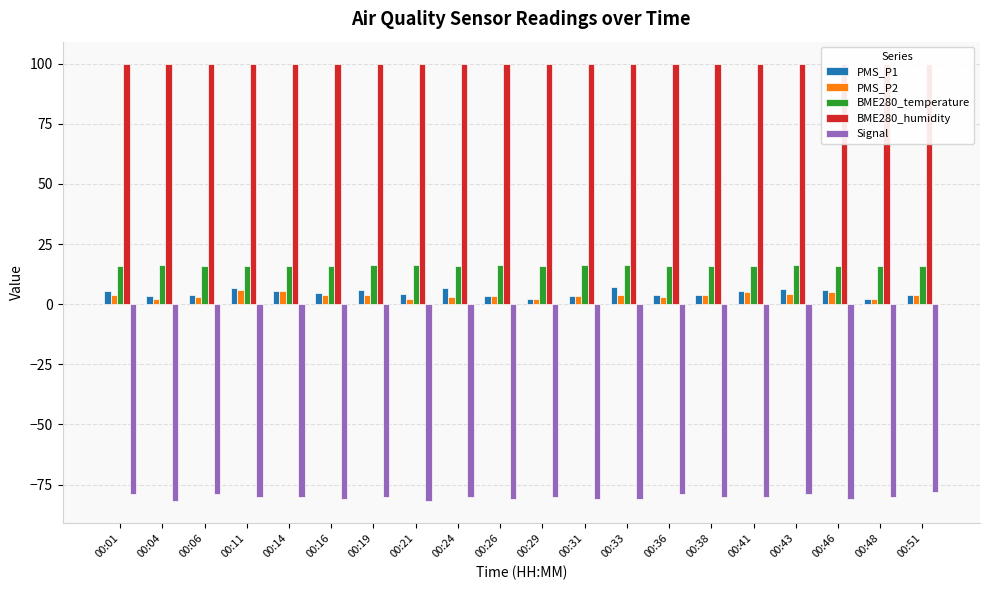

Does the chart contain stacked bars?

No